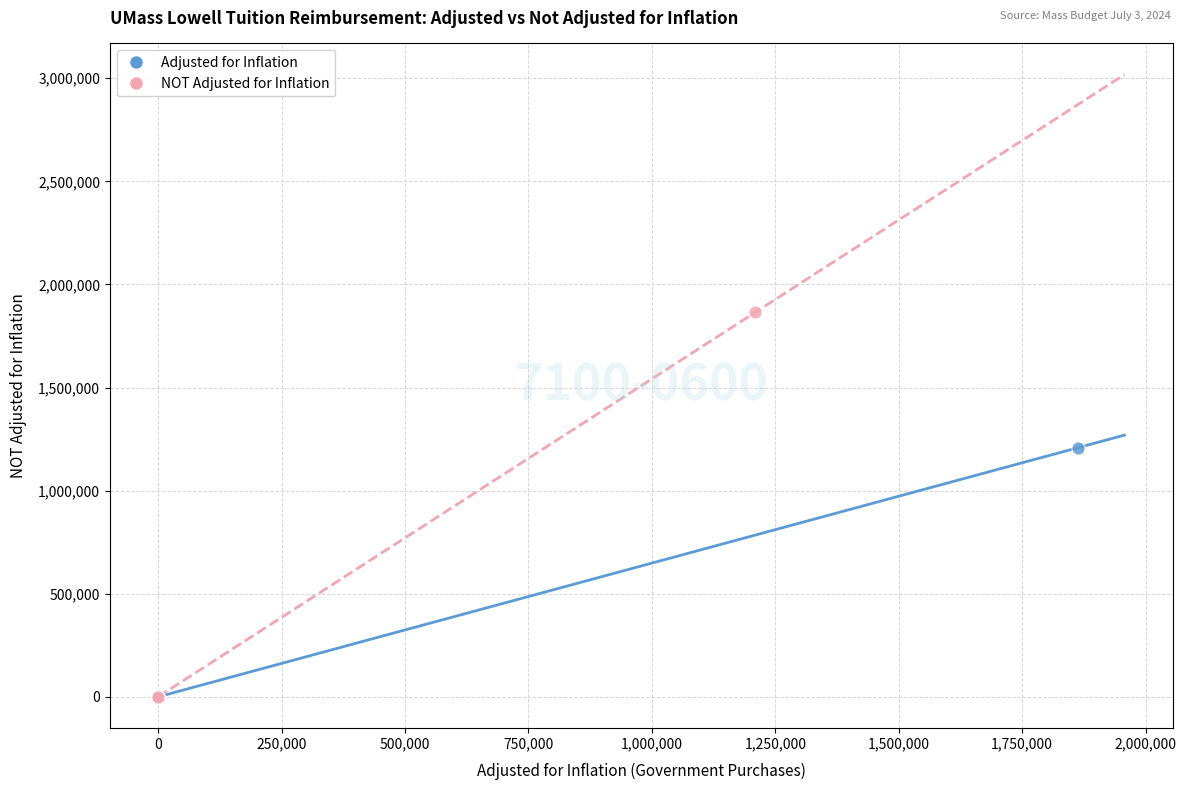

Which series has the widest spread of Y values?

NOT Adjusted for Inflation